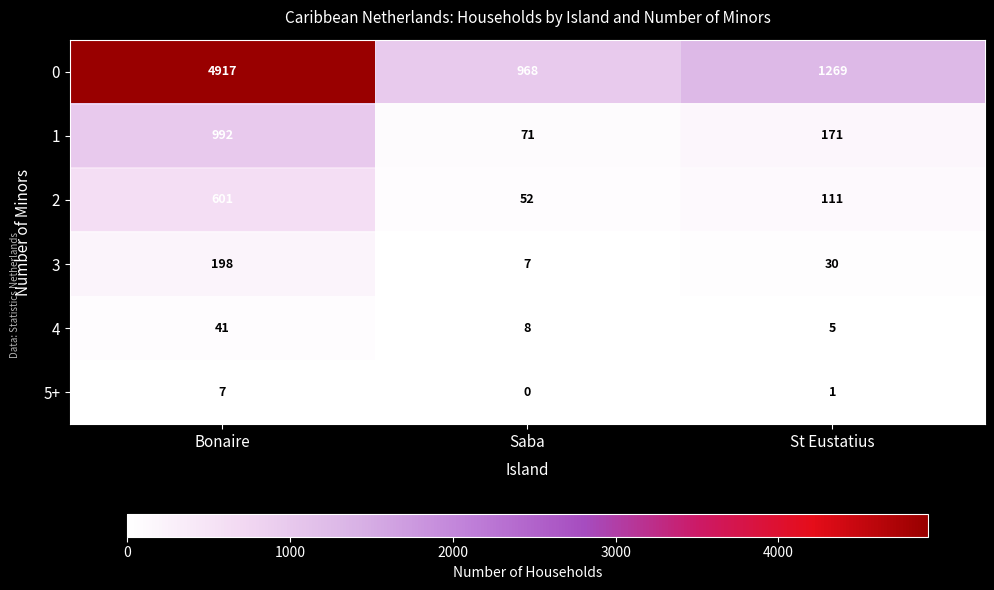

What is the difference between the maximum and minimum values in the 5+ series?

7